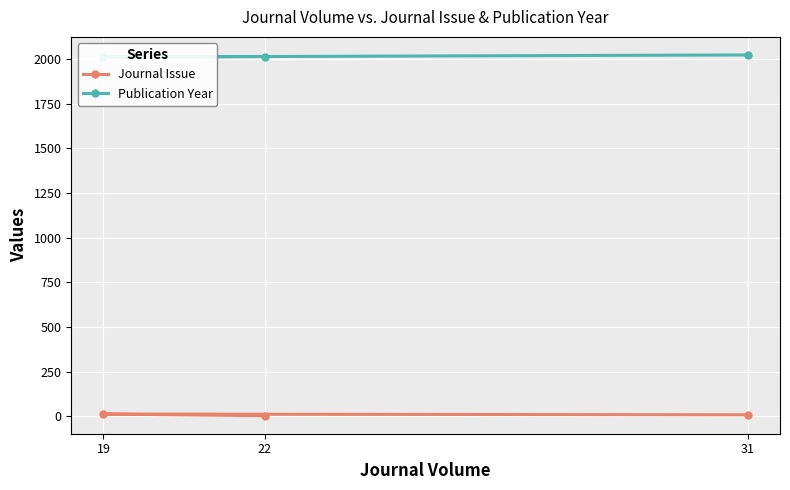

How many categories are shown in the chart?

3